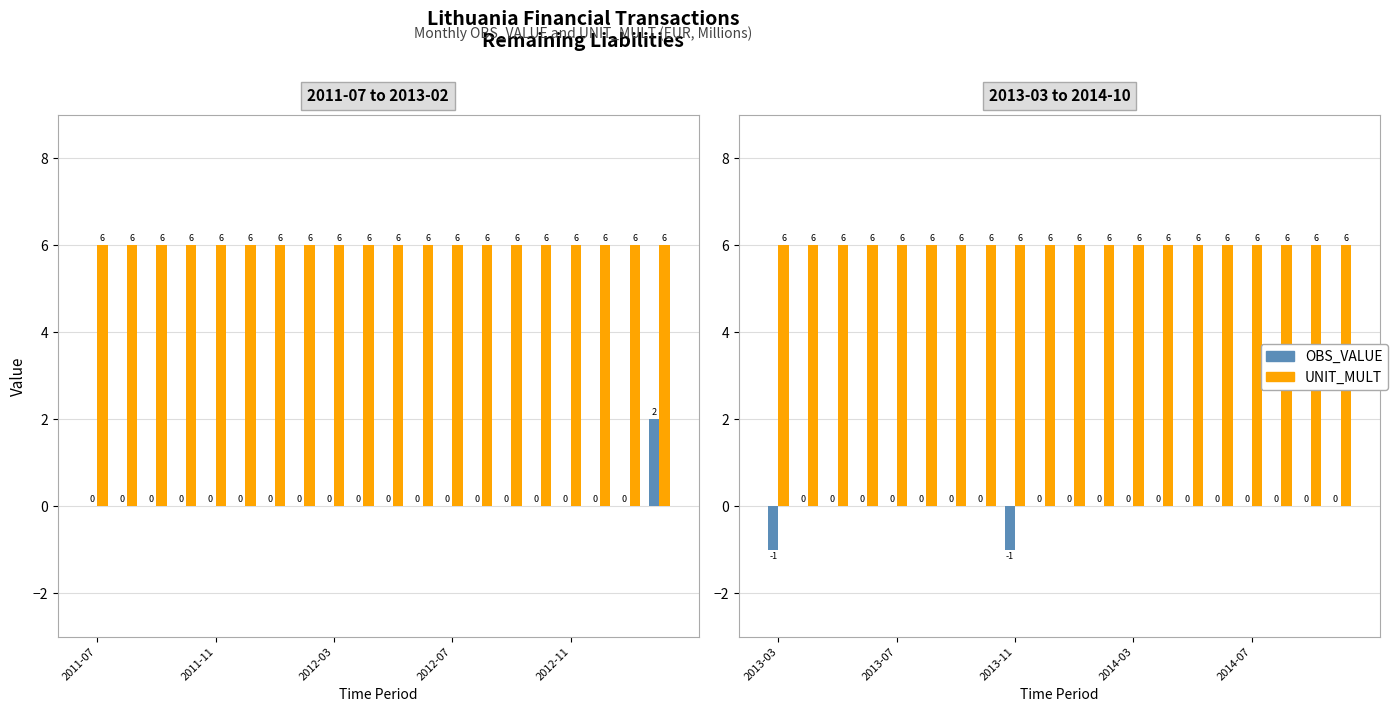

Count the number of data series in this chart.

2